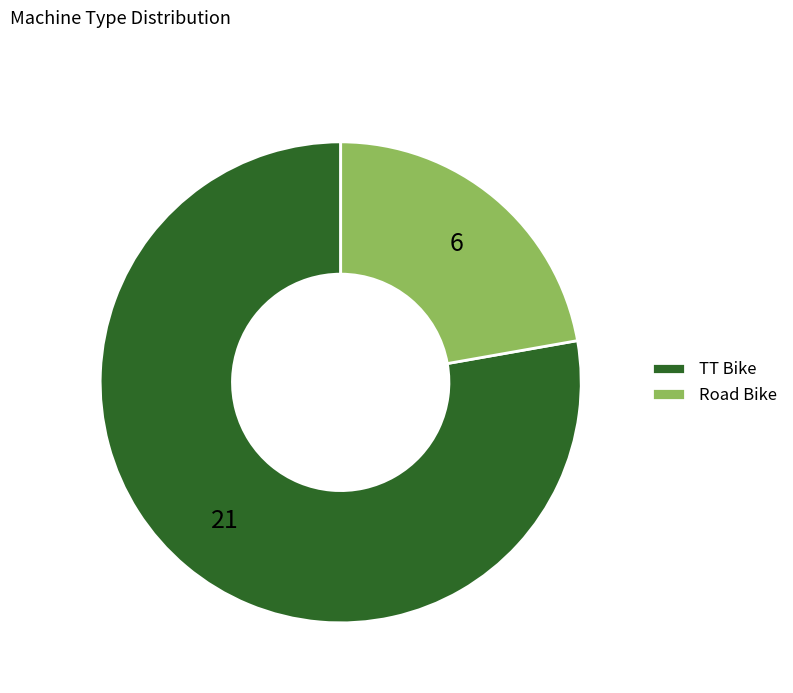

Rank the categories by value from lowest to highest.

Road Bike, TT Bike